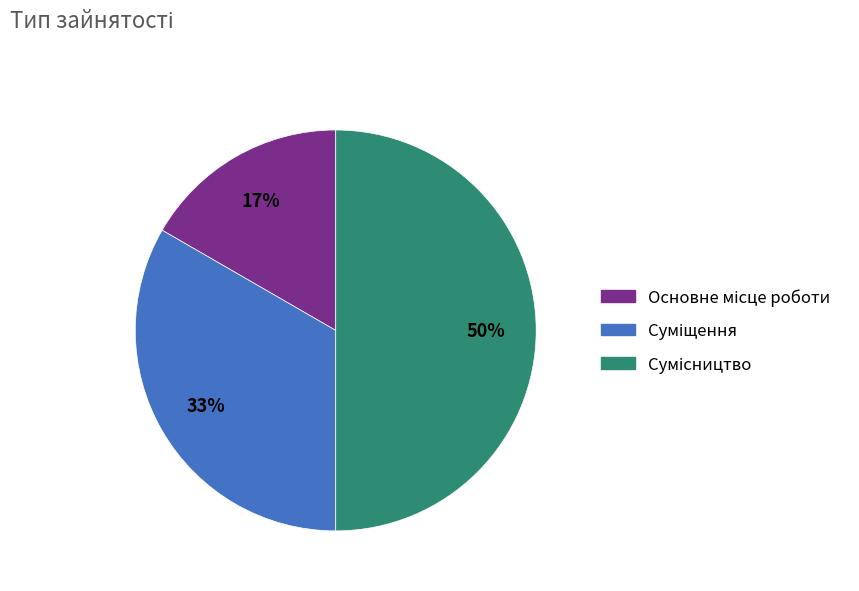

To the nearest percent, what is the average slice percentage?

33%